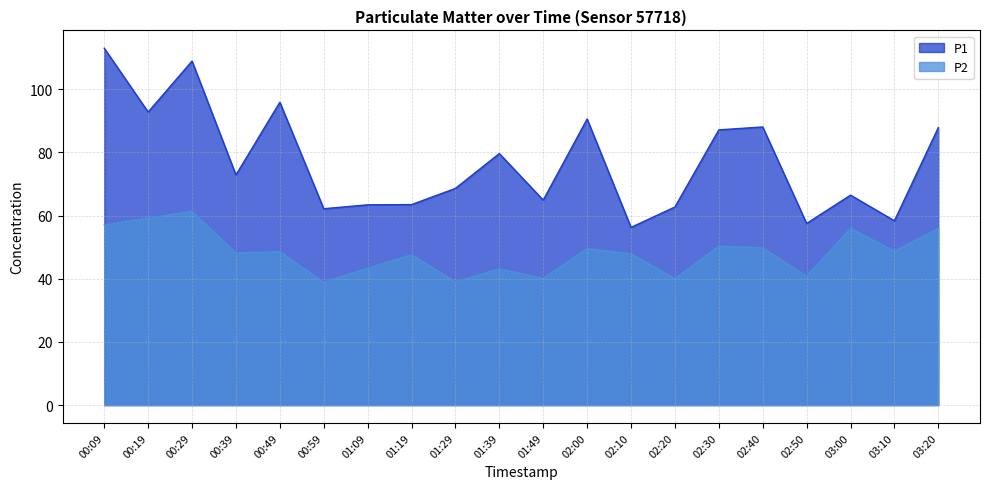

What is the lowest value of the P2 series?

38.9